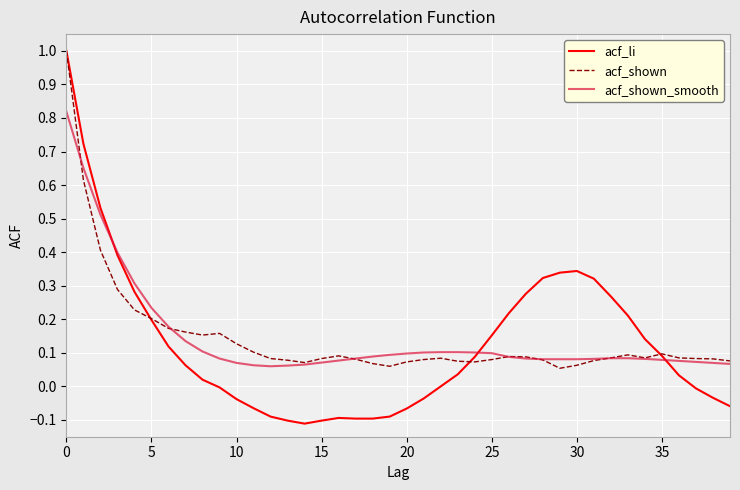

What is the maximum value shown in the chart?

1.0